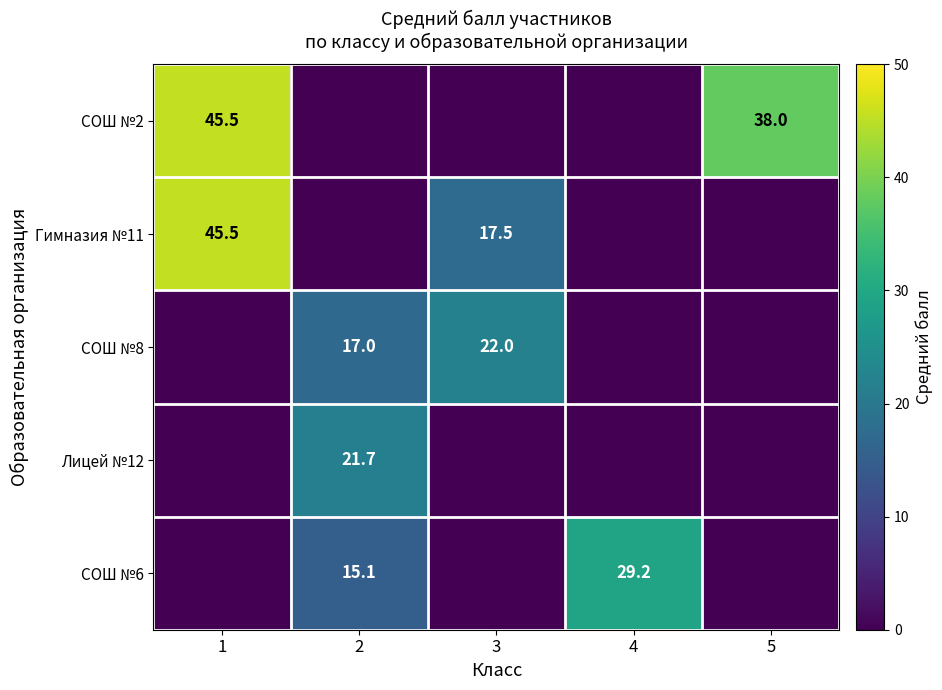

The value of Лицей №12 at 2 is 21.7. True or false?

True